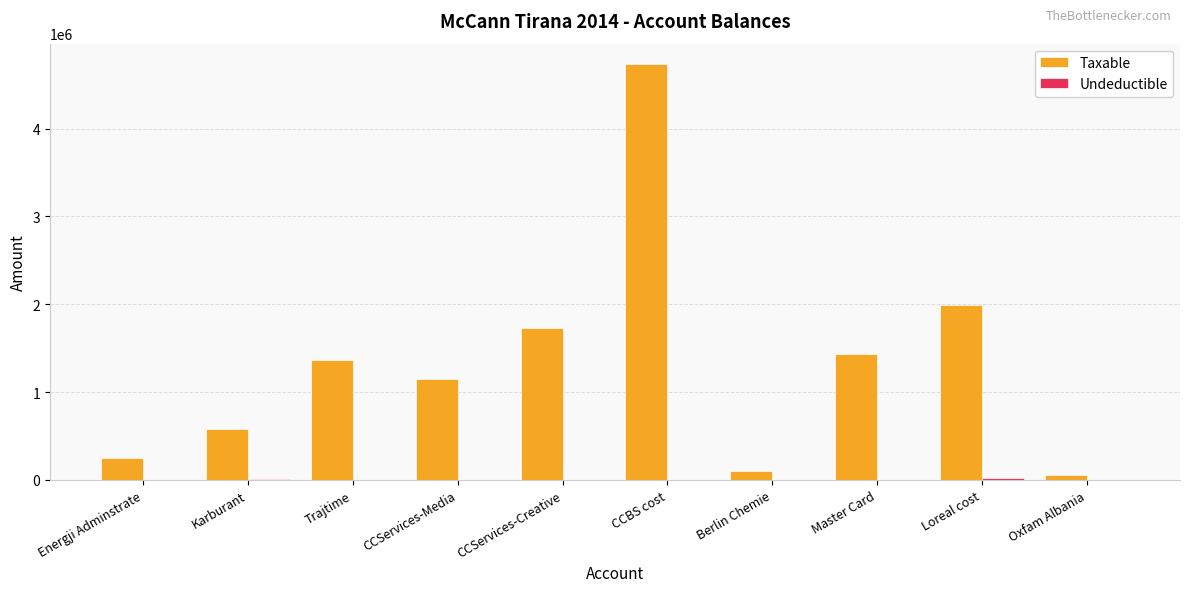

At which label is Taxable closest to 2396480?

Loreal cost